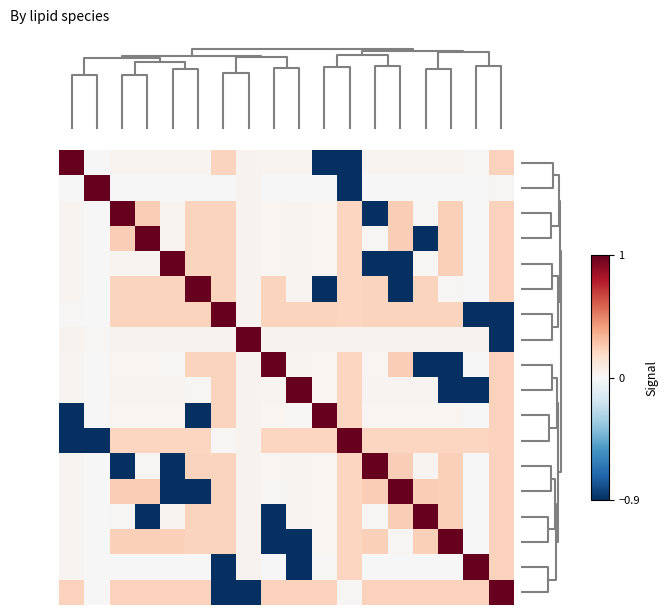

At which category is the sum across all series the highest?

17